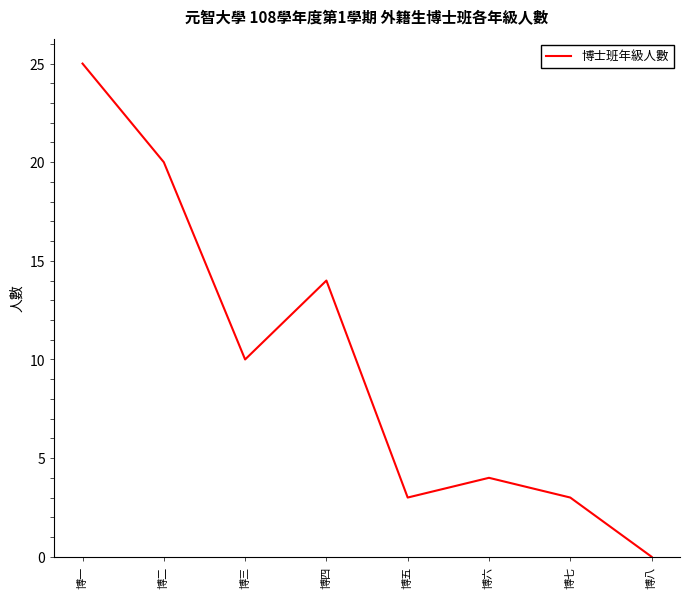

How many distinct data groups are displayed?

1